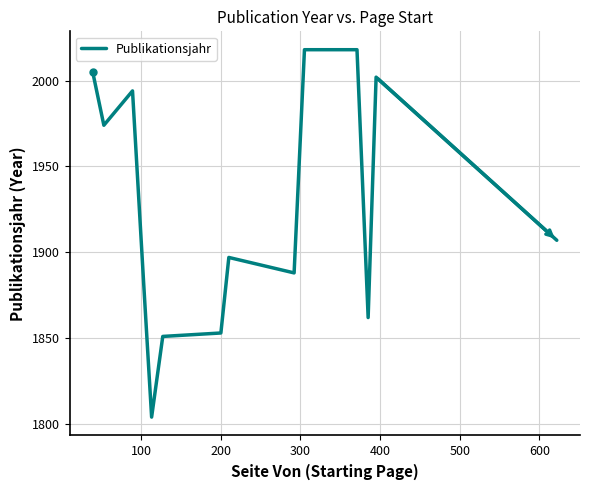

What is the average value?

1921